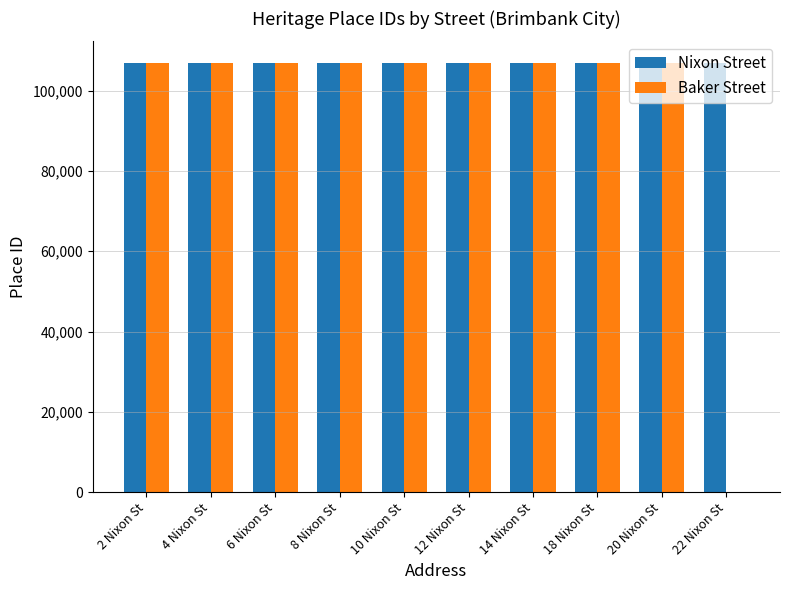

How many categories are shown in the chart?

10